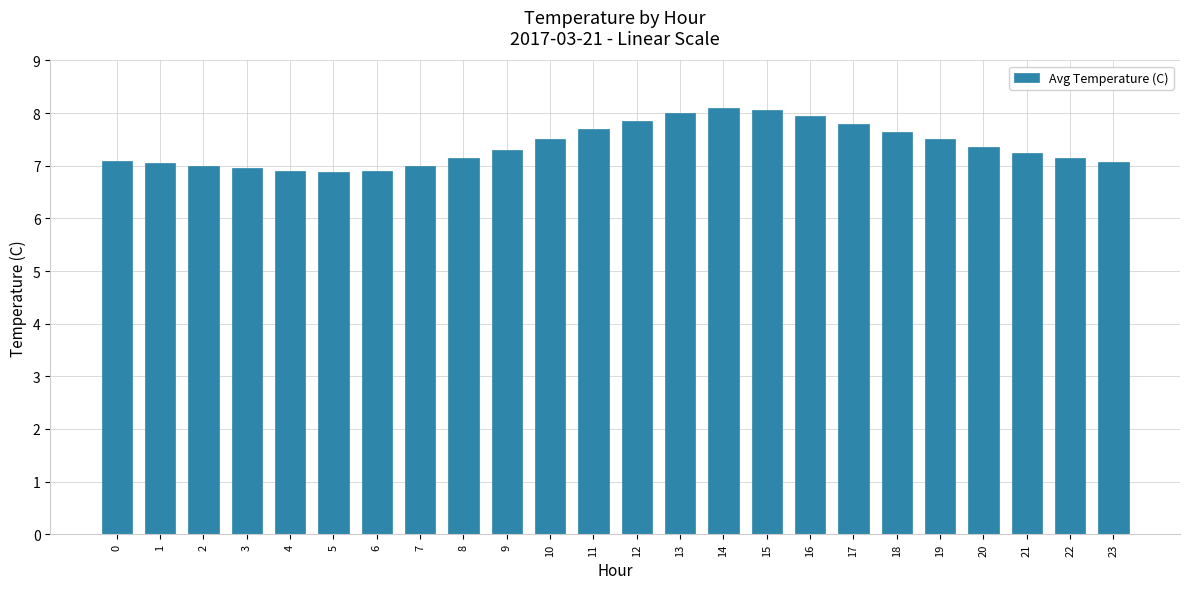

What is the ratio of the value at 17 to the value at 3?

1.1